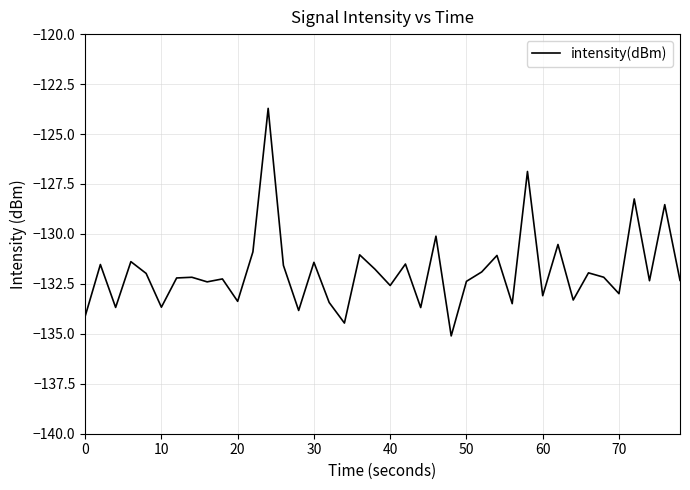

What is the minimum value shown in the chart?

-135.1